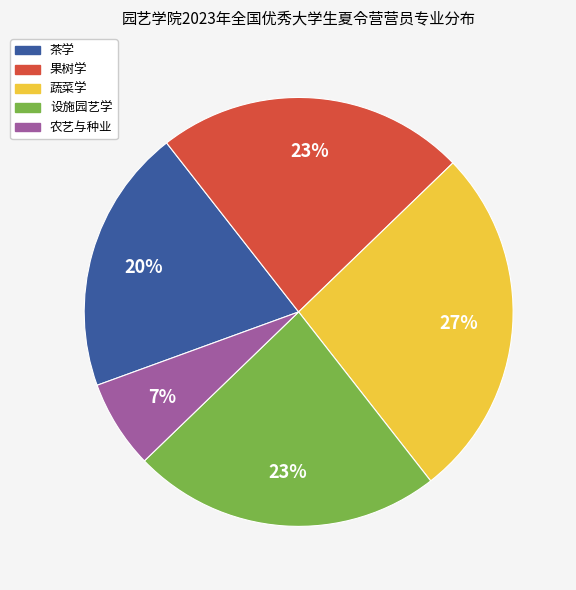

To the nearest percent, what portion does 设施园艺学 represent?

23%